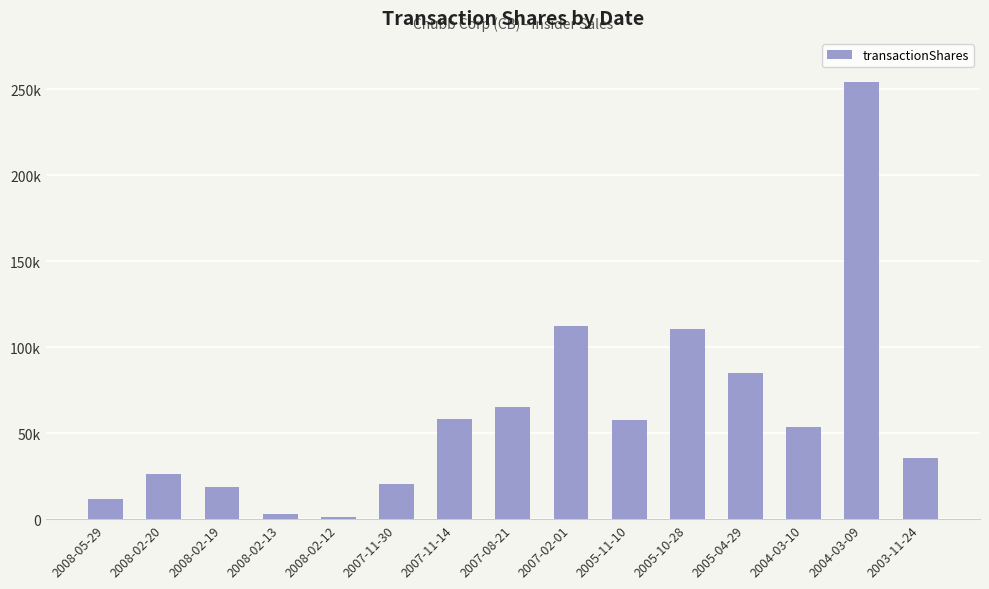

What is the value of the 2nd bar from the left?

26372